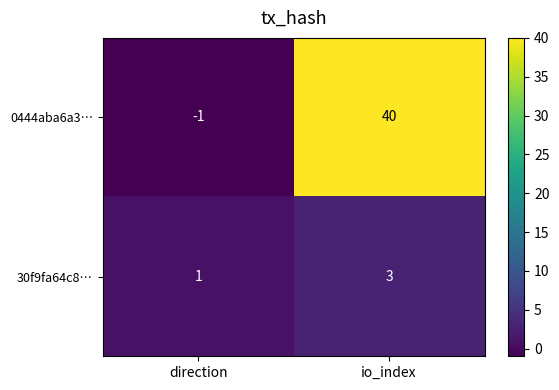

Which series has the largest total across all categories?

0444aba6a3…